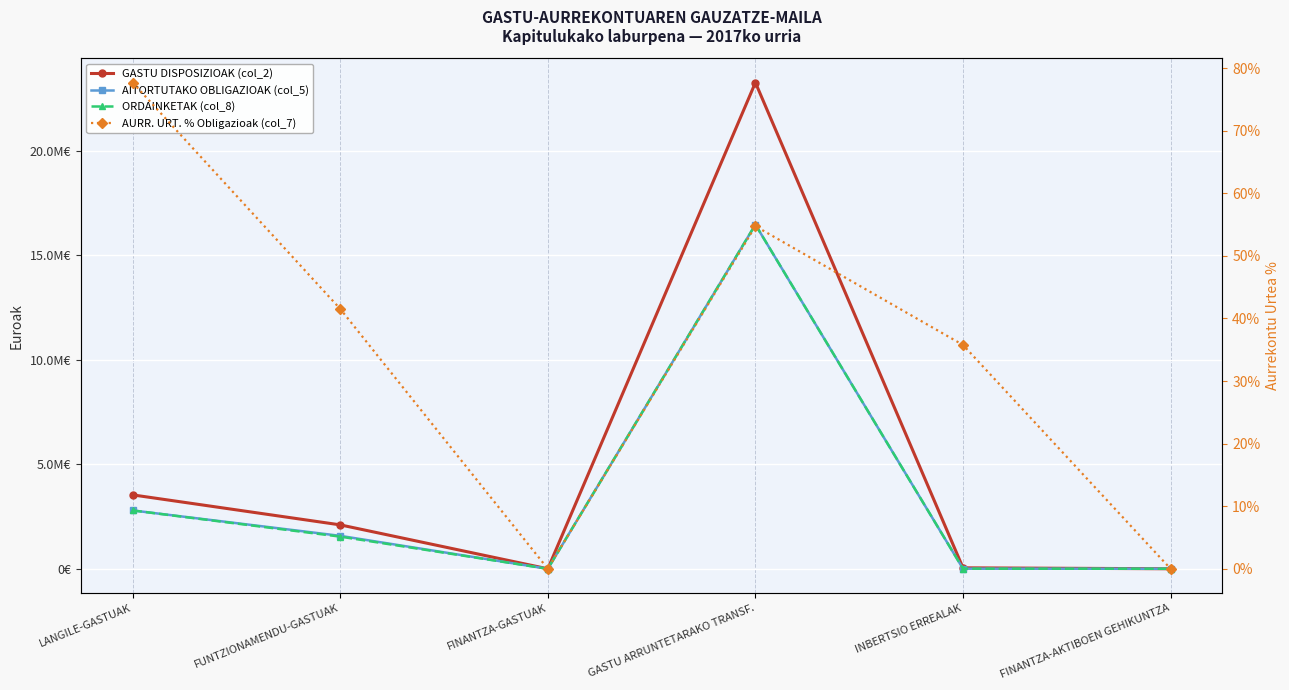

What is the approximate value of ORDAINKETAK (col_8) at FINANTZA-GASTUAK?

11.2